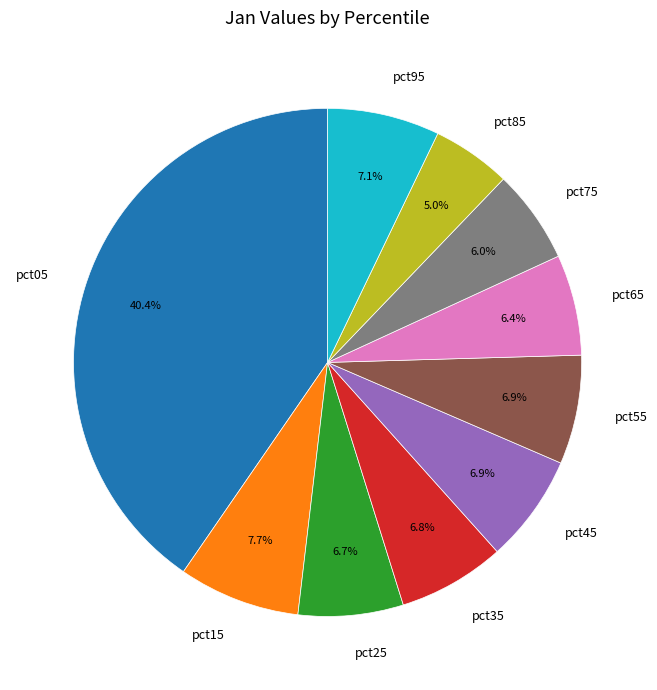

Is there a majority slice in this chart?

No